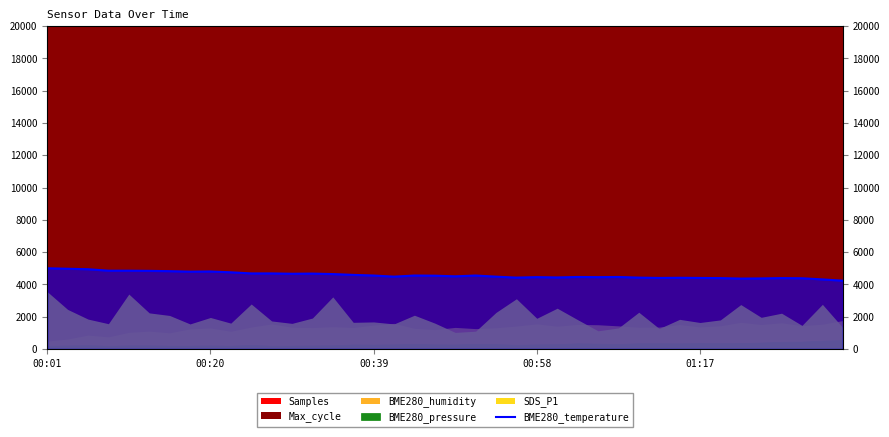

Which category has the highest value across all series?

00:01